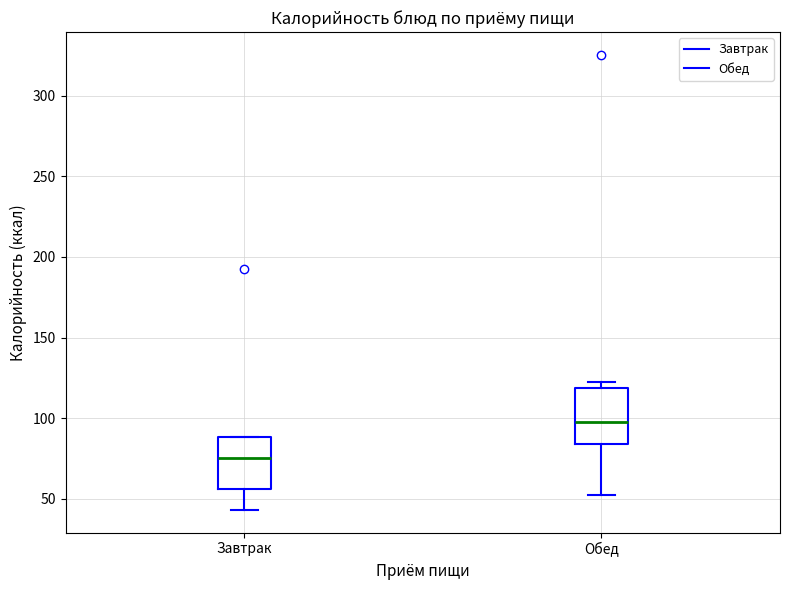

Which box has the lowest median line?

Завтрак